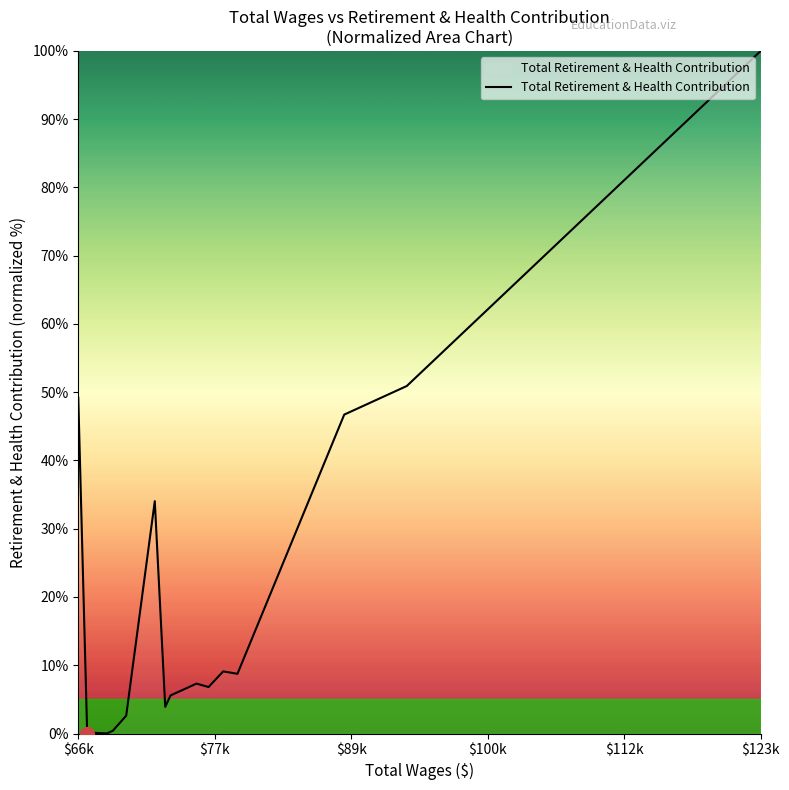

Count the number of categories in the chart.

20